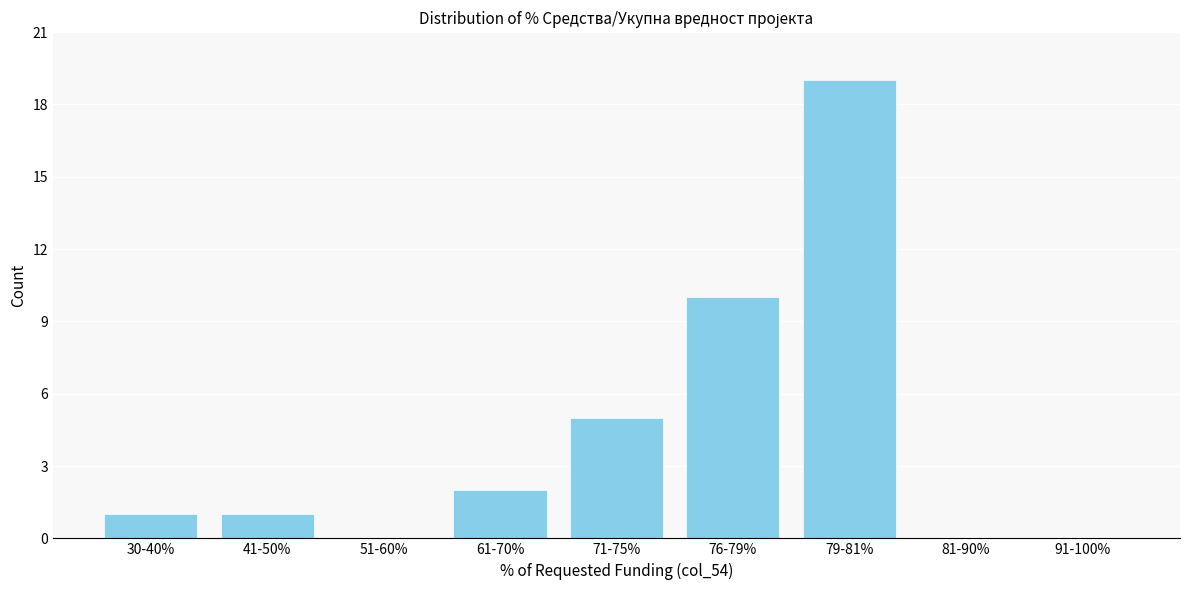

Reading right to left, list all the values displayed in this chart.

91-100%=0	81-90%=0	79-81%=19	76-79%=10	71-75%=5	61-70%=2	51-60%=0	41-50%=1	30-40%=1